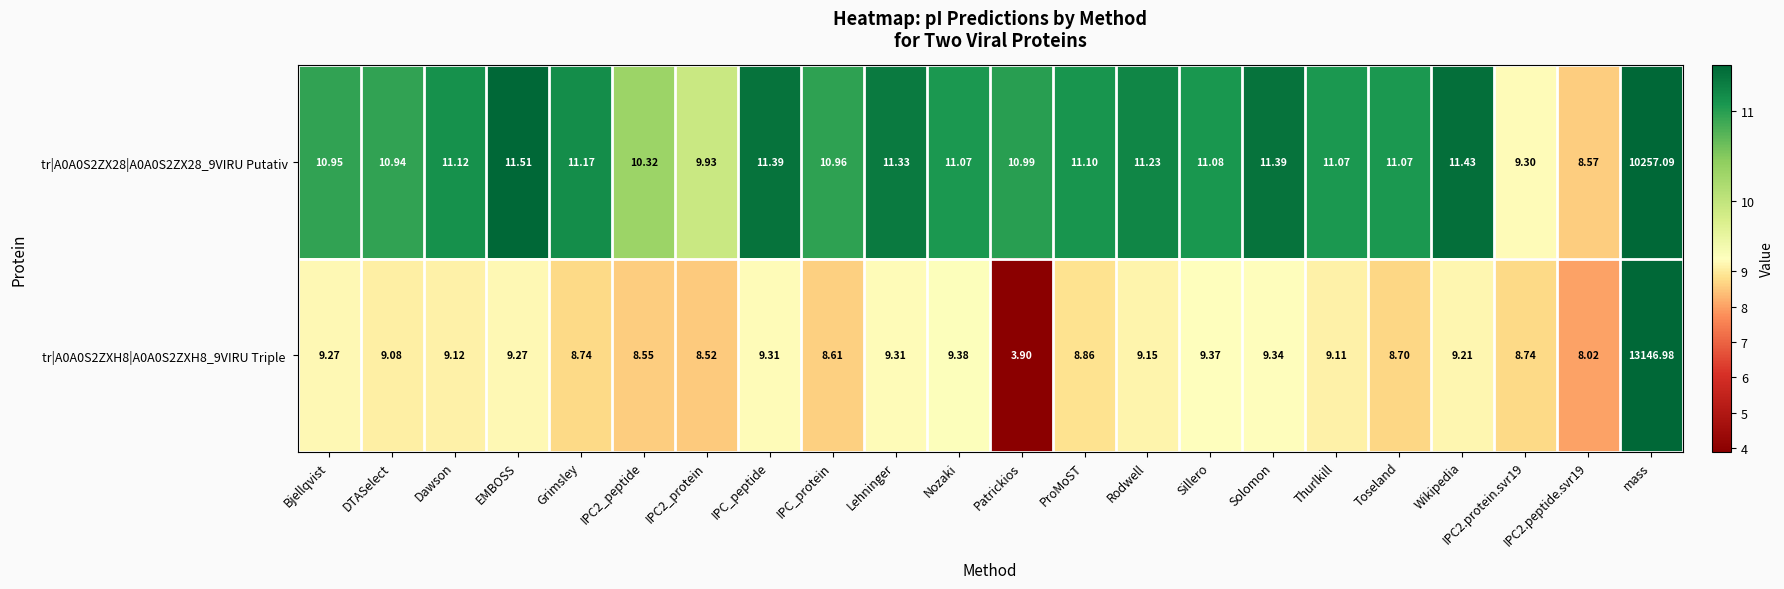

At which category does the chart reach its peak across all series?

mass